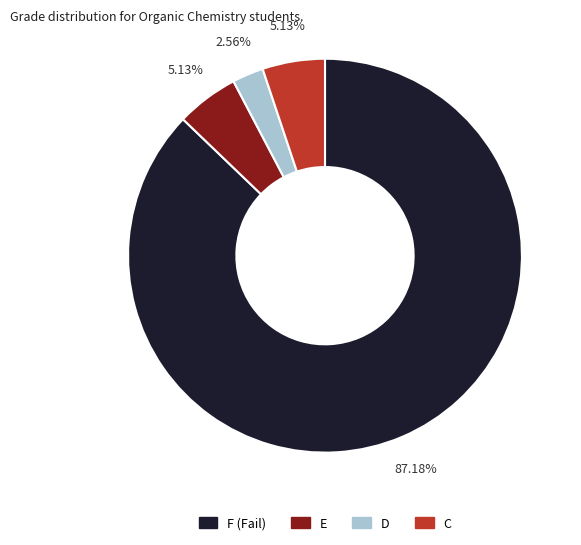

How many segments does this pie chart have?

4